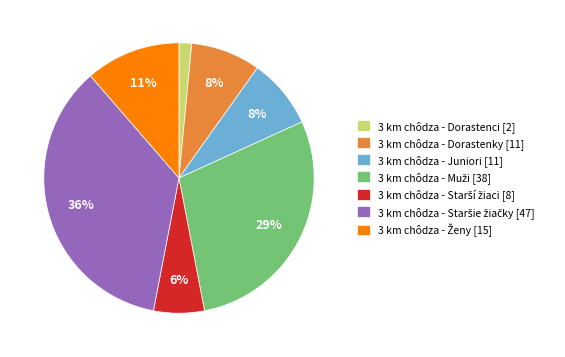

To the nearest percent, what is the average slice percentage?

14%